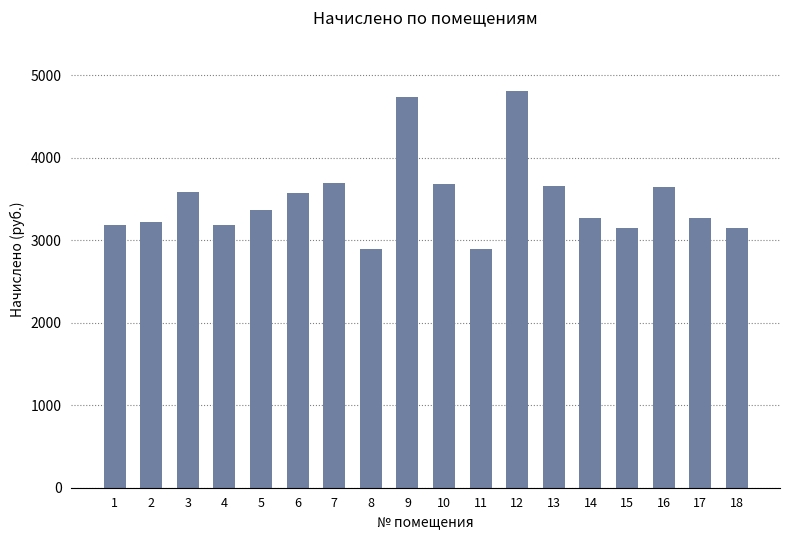

What is the maximum value shown in the chart?

4808.7